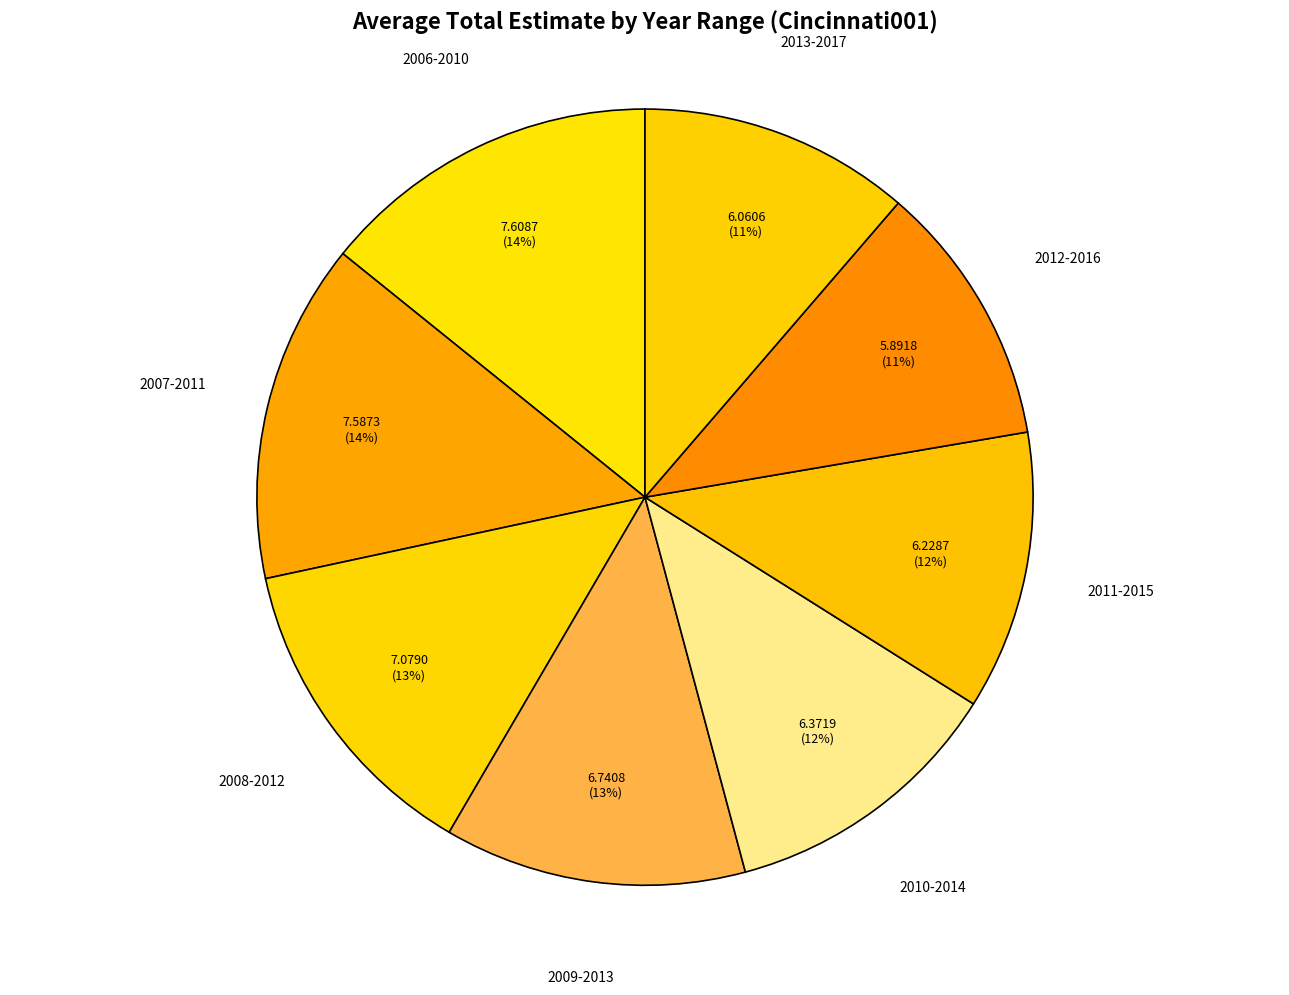

To the nearest percent, what is the difference between the largest and smallest slice percentages?

3%